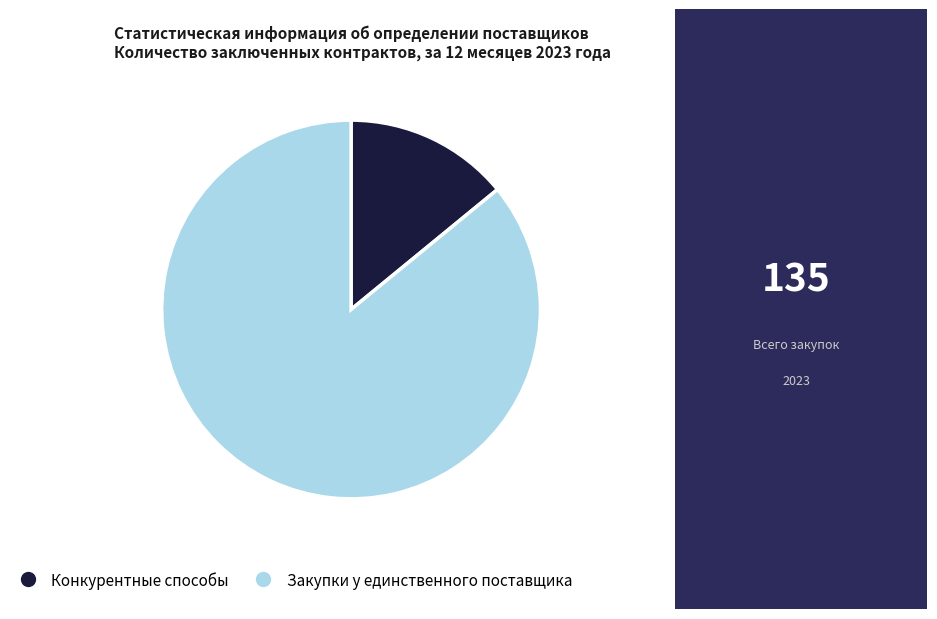

Which slice represents more than half of the pie?

Закупки у единственного поставщика